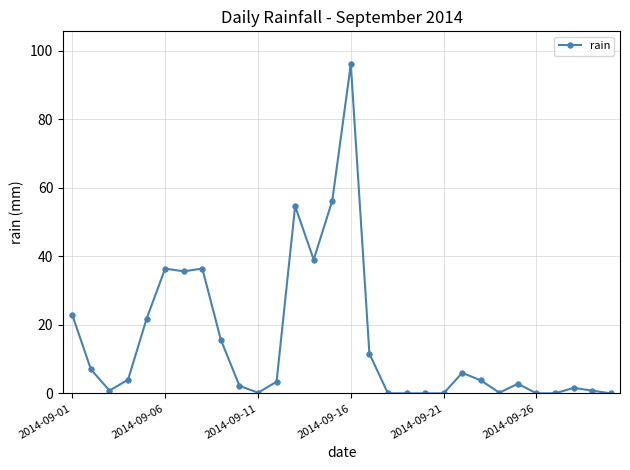

True or false: there are more than 1 points higher than both neighbors.

True